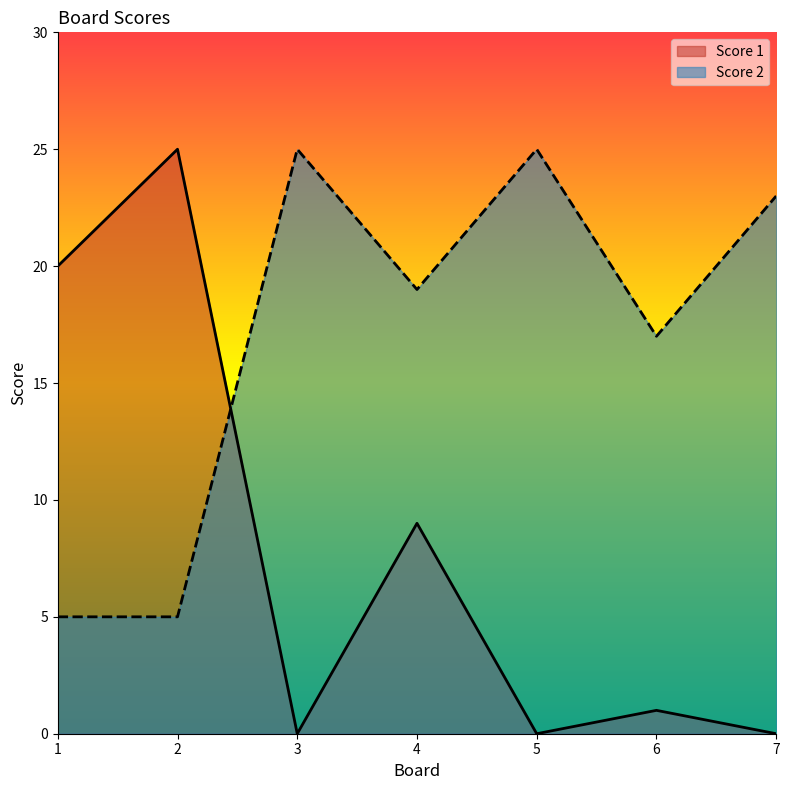

Between which two adjacent categories do Score 1 and Score 2 first intersect?

2 and 3